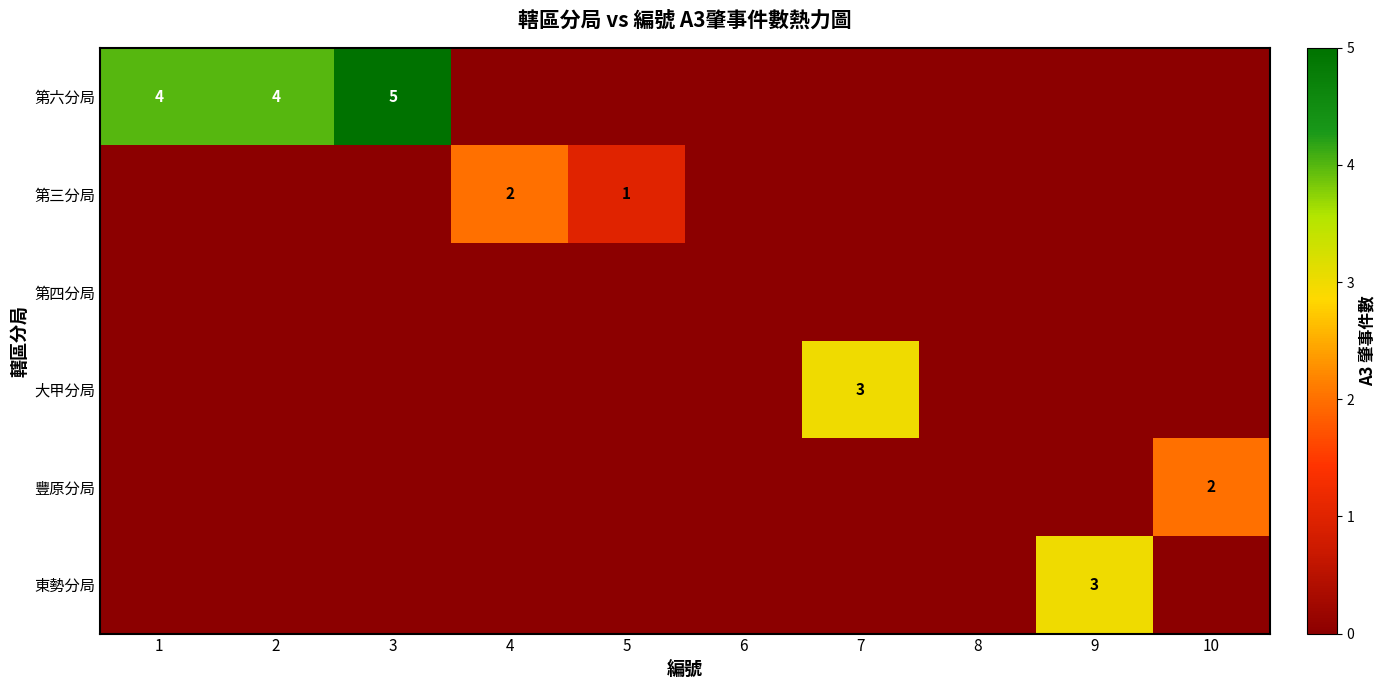

Is it true that 第六分局 equals 5 at 3?

True